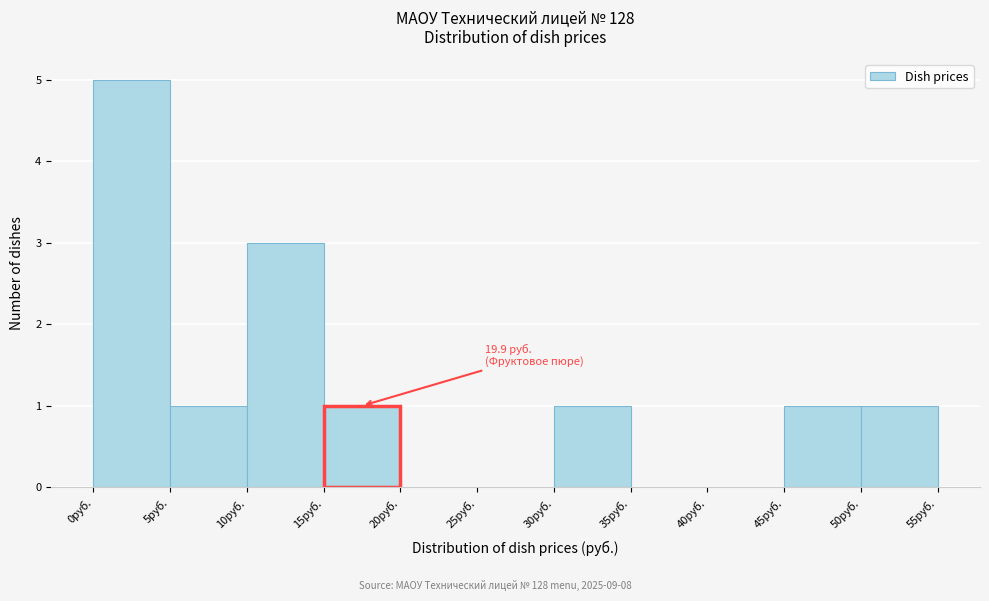

Which range on the x-axis has the tallest bar?

0 to 5